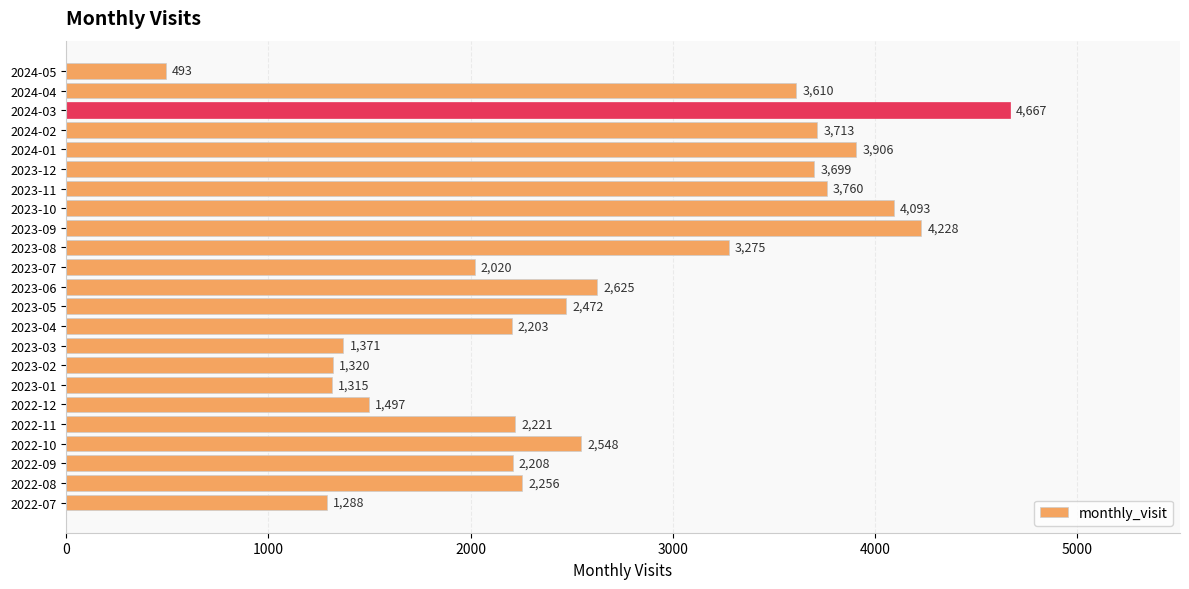

How many series are shown in this chart?

1